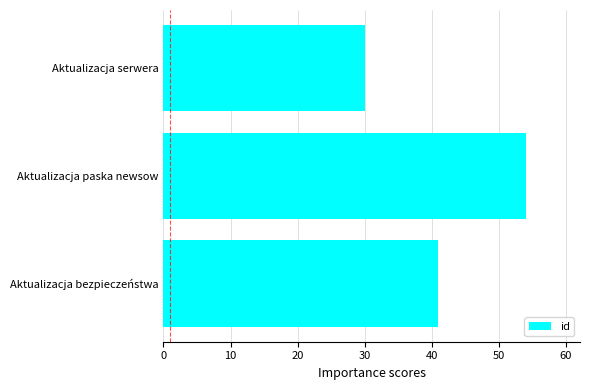

Between Aktualizacja bezpieczeństwa and Aktualizacja serwera, which is larger?

Aktualizacja bezpieczeństwa